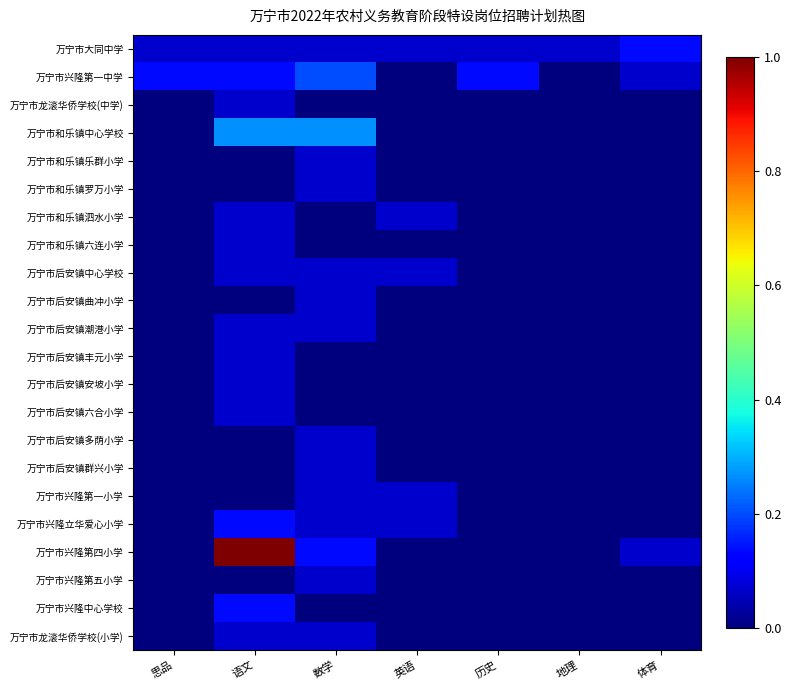

Reading left to right, extract all data points from this chart.

万宁市大同中学: 思品=0.1	语文=0.1	数学=0.1	英语=0.1	历史=0.1	地理=0.1	体育=0.1
万宁市兴隆第一中学: 思品=0.1	语文=0.1	数学=0.2	英语=0.0	历史=0.1	地理=0.0	体育=0.1
万宁市龙滚华侨学校(中学): 思品=0.0	语文=0.1	数学=0.0	英语=0.0	历史=0.0	地理=0.0	体育=0.0
万宁市和乐镇中心学校: 思品=0.0	语文=0.3	数学=0.3	英语=0.0	历史=0.0	地理=0.0	体育=0.0
万宁市和乐镇乐群小学: 思品=0.0	语文=0.0	数学=0.1	英语=0.0	历史=0.0	地理=0.0	体育=0.0
万宁市和乐镇罗万小学: 思品=0.0	语文=0.0	数学=0.1	英语=0.0	历史=0.0	地理=0.0	体育=0.0
万宁市和乐镇泗水小学: 思品=0.0	语文=0.1	数学=0.0	英语=0.1	历史=0.0	地理=0.0	体育=0.0
万宁市和乐镇六连小学: 思品=0.0	语文=0.1	数学=0.0	英语=0.0	历史=0.0	地理=0.0	体育=0.0
万宁市后安镇中心学校: 思品=0.0	语文=0.1	数学=0.1	英语=0.1	历史=0.0	地理=0.0	体育=0.0
万宁市后安镇曲冲小学: 思品=0.0	语文=0.0	数学=0.1	英语=0.0	历史=0.0	地理=0.0	体育=0.0
万宁市后安镇潮港小学: 思品=0.0	语文=0.1	数学=0.1	英语=0.0	历史=0.0	地理=0.0	体育=0.0
万宁市后安镇丰元小学: 思品=0.0	语文=0.1	数学=0.0	英语=0.0	历史=0.0	地理=0.0	体育=0.0
万宁市后安镇安坡小学: 思品=0.0	语文=0.1	数学=0.0	英语=0.0	历史=0.0	地理=0.0	体育=0.0
万宁市后安镇六合小学: 思品=0.0	语文=0.1	数学=0.0	英语=0.0	历史=0.0	地理=0.0	体育=0.0
万宁市后安镇多荫小学: 思品=0.0	语文=0.0	数学=0.1	英语=0.0	历史=0.0	地理=0.0	体育=0.0
万宁市后安镇群兴小学: 思品=0.0	语文=0.0	数学=0.1	英语=0.0	历史=0.0	地理=0.0	体育=0.0
万宁市兴隆第一小学: 思品=0.0	语文=0.0	数学=0.1	英语=0.1	历史=0.0	地理=0.0	体育=0.0
万宁市兴隆立华爱心小学: 思品=0.0	语文=0.1	数学=0.1	英语=0.1	历史=0.0	地理=0.0	体育=0.0
万宁市兴隆第四小学: 思品=0.0	语文=1.0	数学=0.1	英语=0.0	历史=0.0	地理=0.0	体育=0.1
万宁市兴隆第五小学: 思品=0.0	语文=0.0	数学=0.1	英语=0.0	历史=0.0	地理=0.0	体育=0.0
万宁市兴隆中心学校: 思品=0.0	语文=0.1	数学=0.0	英语=0.0	历史=0.0	地理=0.0	体育=0.0
万宁市龙滚华侨学校(小学): 思品=0.0	语文=0.1	数学=0.1	英语=0.0	历史=0.0	地理=0.0	体育=0.0